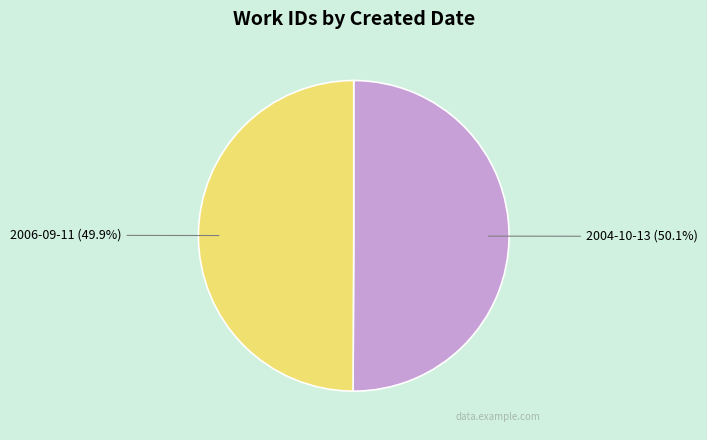

To the nearest percent, what percentage of the pie is 2004-10-13?

50%